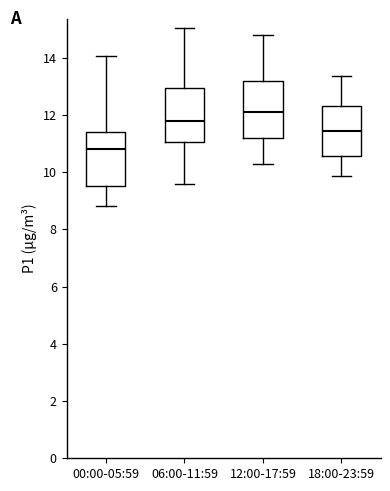

Reading left to right, read every box against the y-axis: the position of its median line, the range the box covers, and the ends of its whiskers. The values are not printed on the chart, so give them approximately, as read against the axis.

00:00-05:59: median 10.8, box 9.6 to 11.4, whiskers 8.8 to 14.0
06:00-11:59: median 11.8, box 11.0 to 13.0, whiskers 9.6 to 15.0
12:00-17:59: median 12.2, box 11.2 to 13.2, whiskers 10.4 to 14.8
18:00-23:59: median 11.4, box 10.6 to 12.4, whiskers 9.8 to 13.4